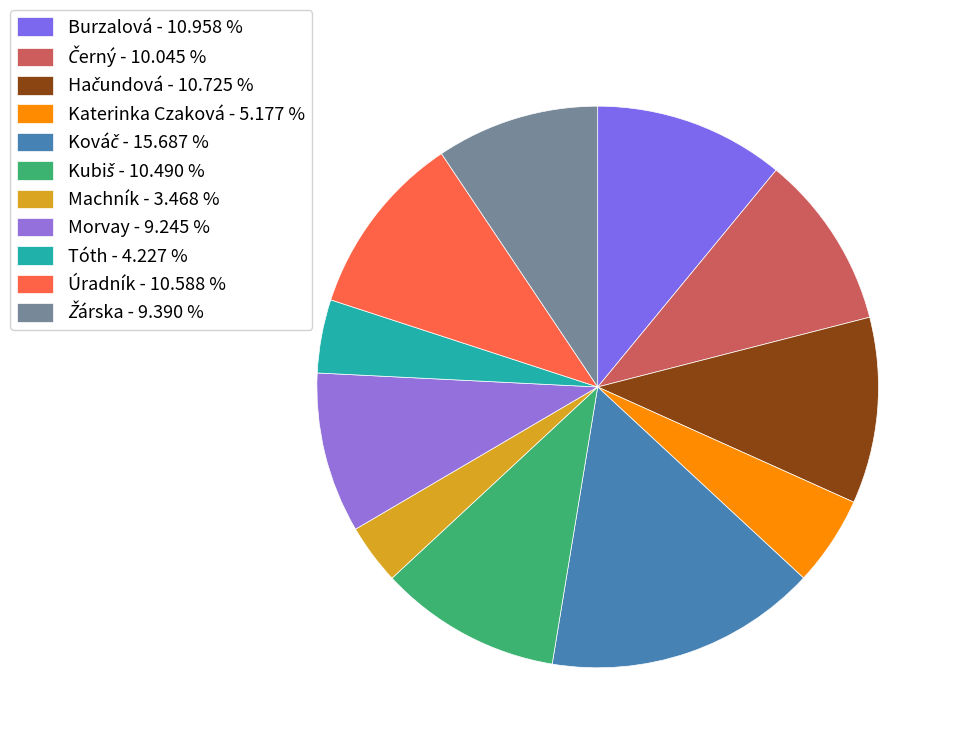

Between Machník and Morvay, which is larger?

Morvay